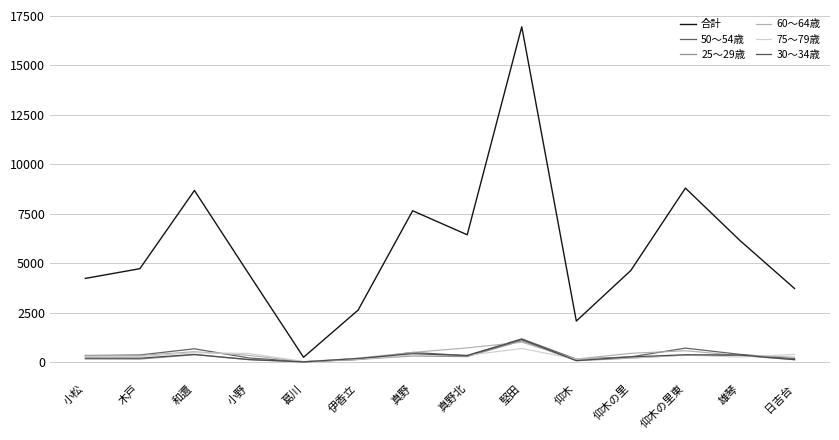

What is the sum of all 75～79歳 values?

4328